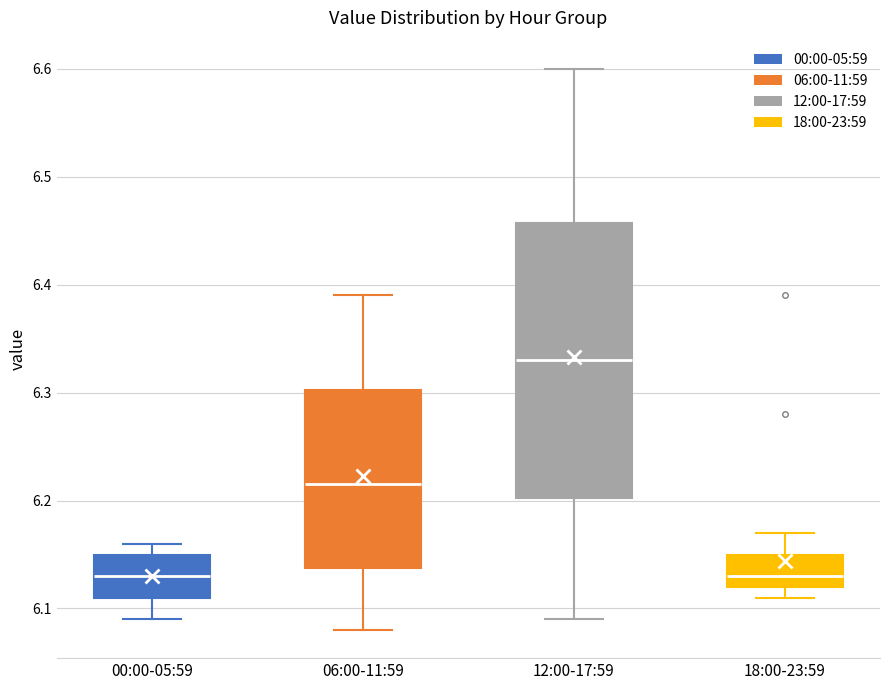

Reading left to right, transcribe this box plot: for each box, give where its median line is, the range the box spans, and where its two whiskers end, as read against the y-axis. The values are not printed on the chart, so give them approximately, as read against the axis.

00:00-05:59: median 6.13, box 6.11 to 6.15, whiskers 6.09 to 6.16
06:00-11:59: median 6.22, box 6.14 to 6.30, whiskers 6.08 to 6.39
12:00-17:59: median 6.33, box 6.20 to 6.46, whiskers 6.09 to 6.60
18:00-23:59: median 6.13, box 6.12 to 6.15, whiskers 6.11 to 6.17